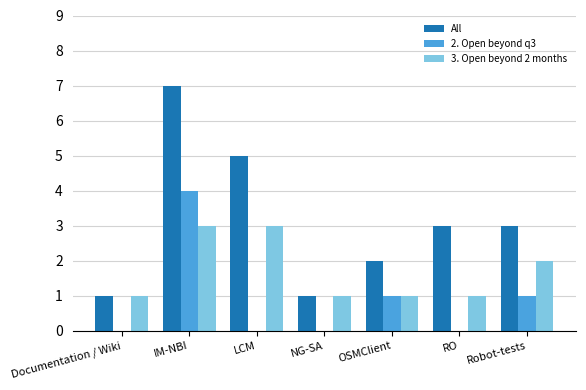

Which series has the largest total across all categories?

All